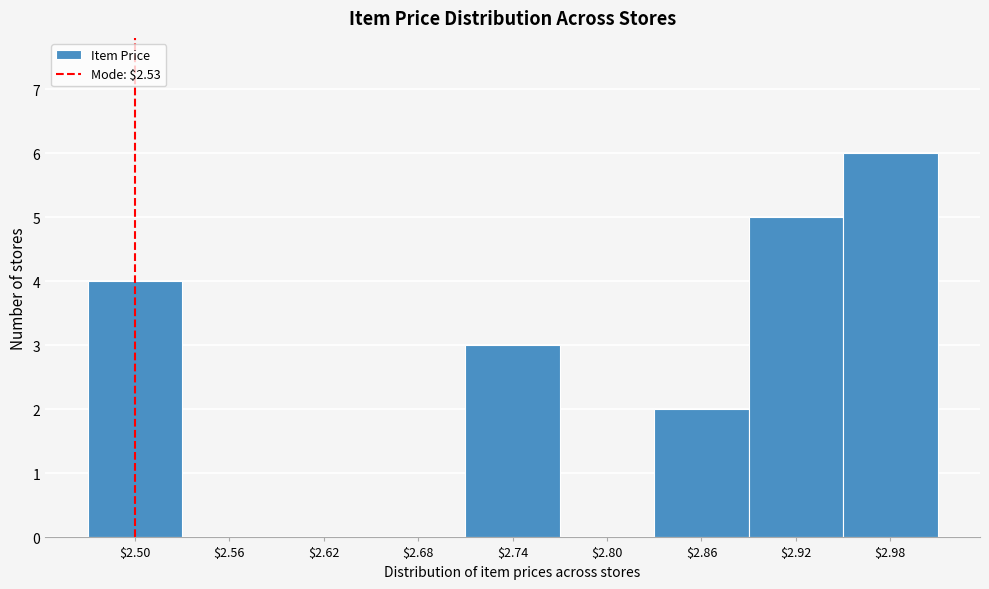

What is the maximum value shown in the chart?

6